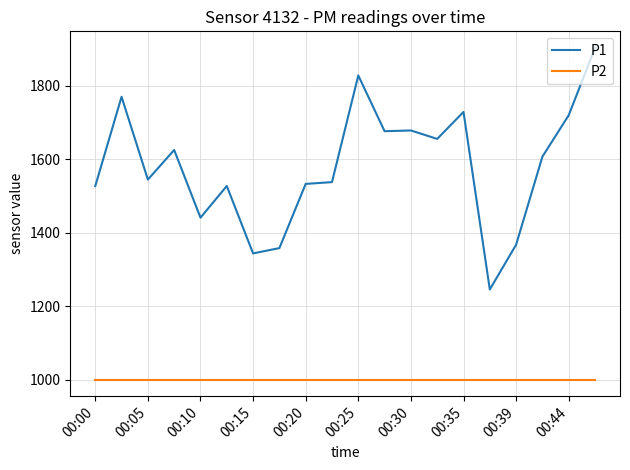

What is the highest value of the P2 series?

999.9